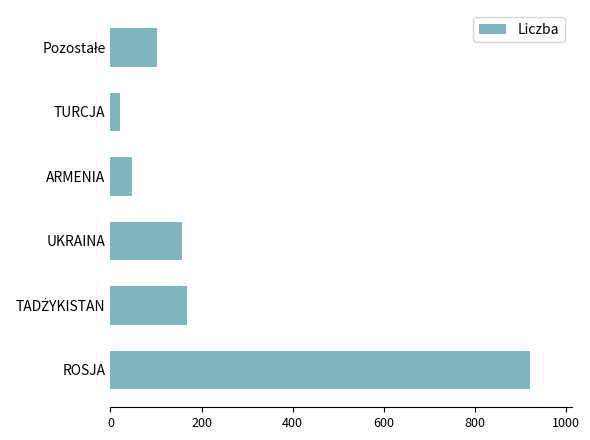

What is the smallest value displayed?

21